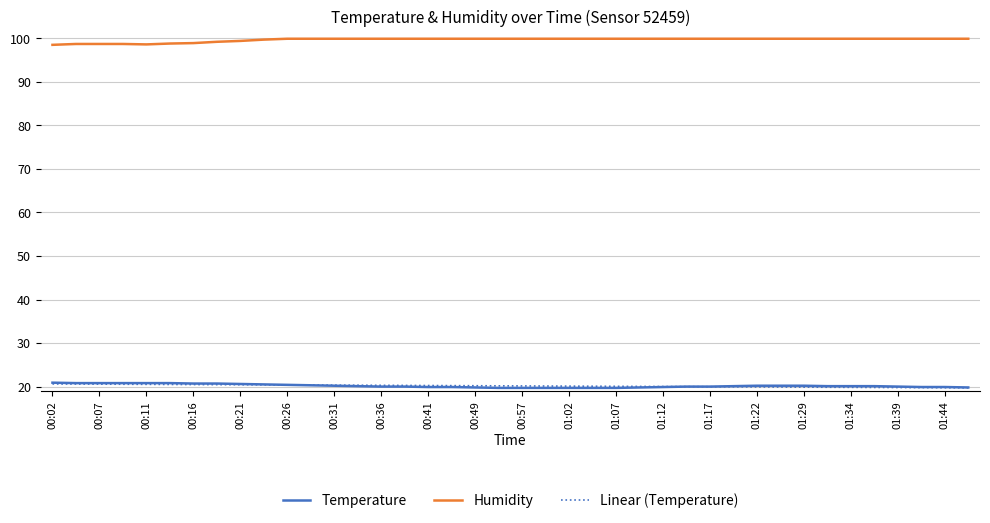

True or false: Humidity and Temperature cross at least once.

False